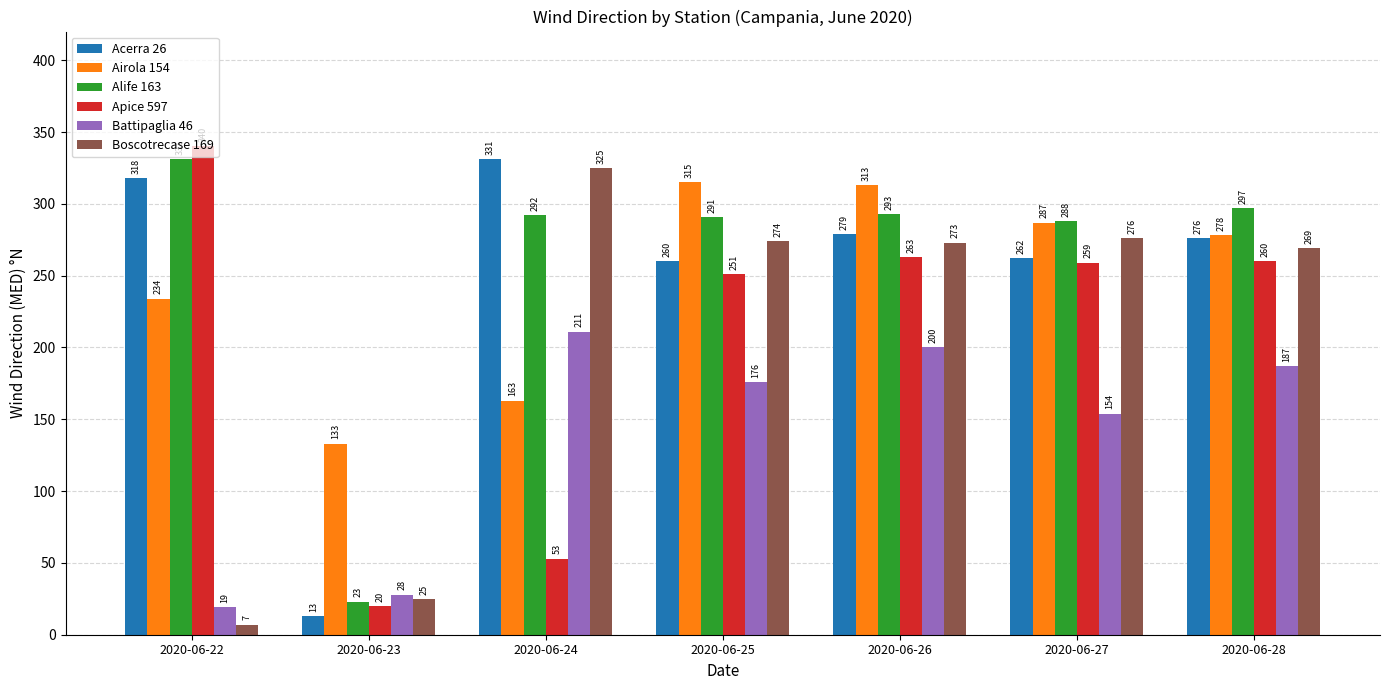

True or false: Apice 597 has a value of 263 at 2020-06-26.

True